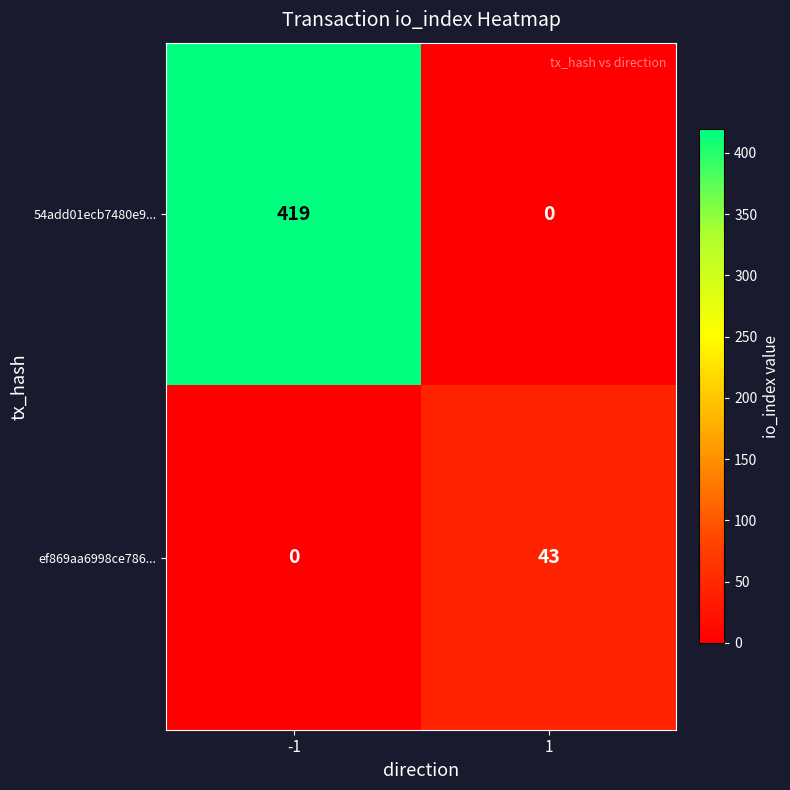

What is the difference between the highest and lowest values at 1?

43